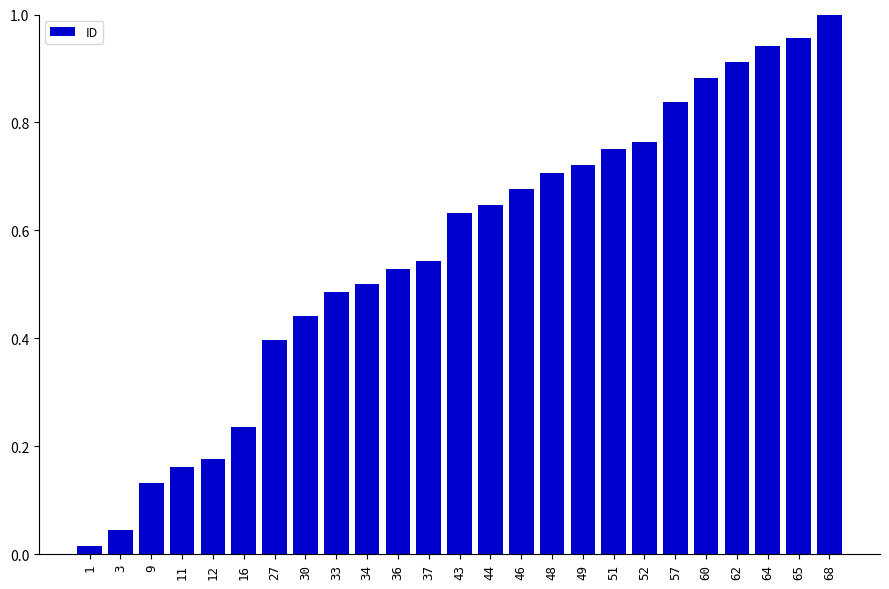

The value at 60 is 1.2. True or false?

False